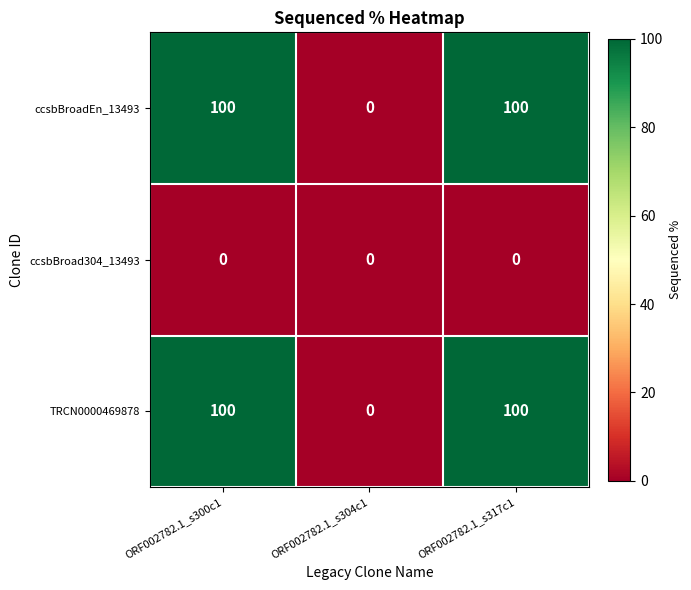

What is the maximum value shown in the chart?

100